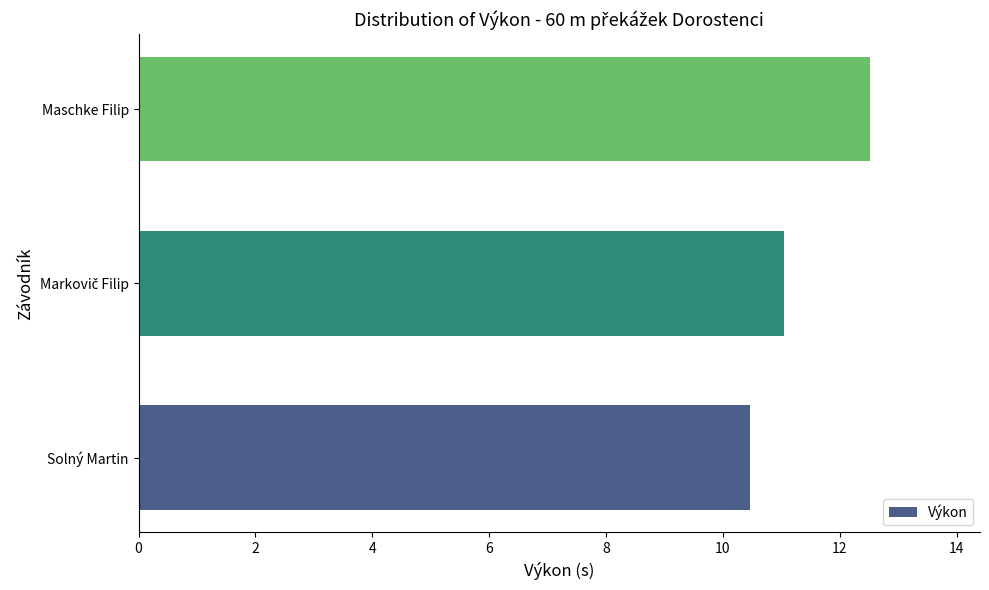

How many bars are there in total?

3